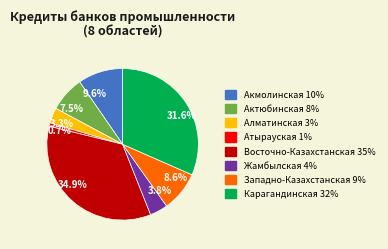

How many segments does this pie chart have?

8